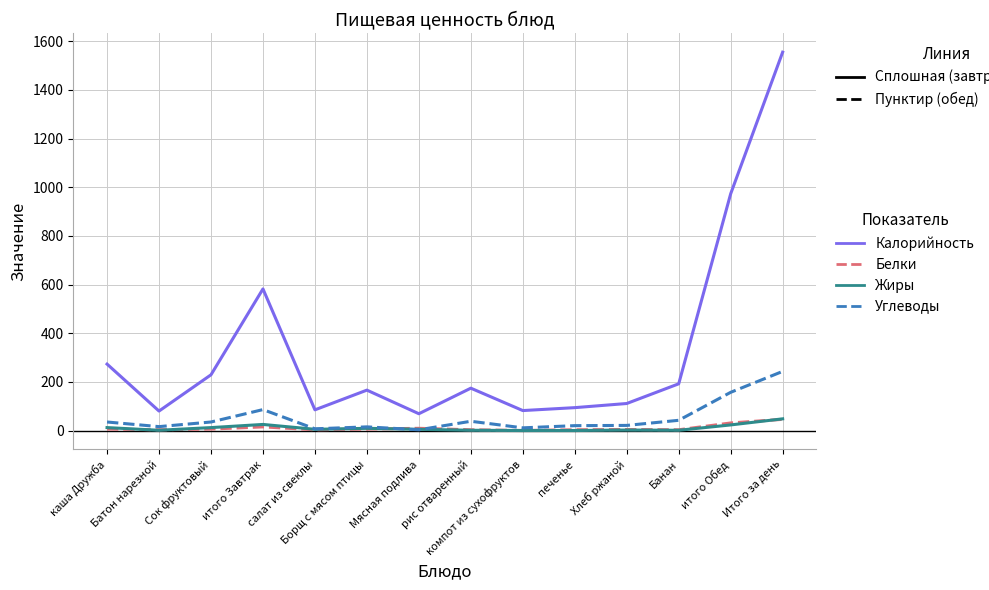

What is the lowest value of the Углеводы series?

3